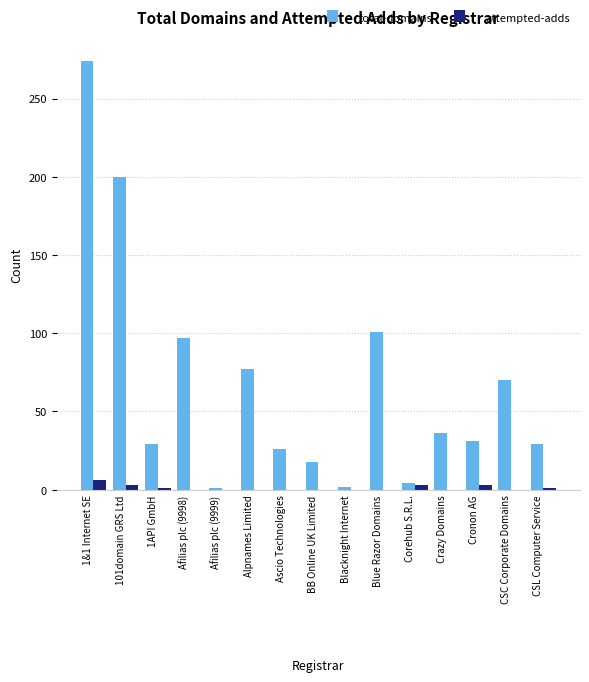

How many groups of bars are there?

15